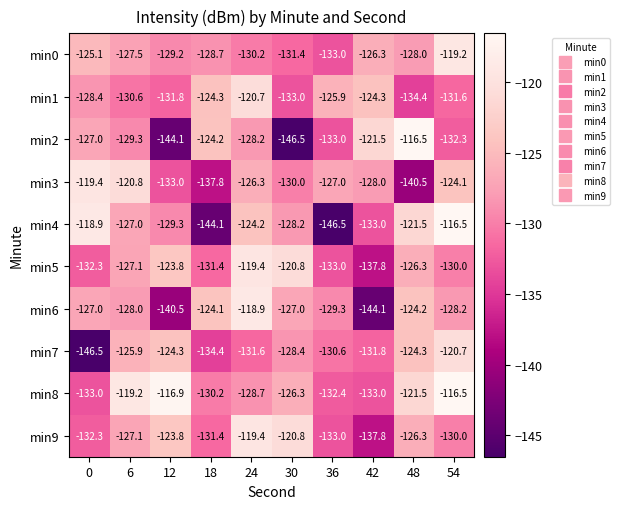

What value does the min8 series have at 54?

-116.5